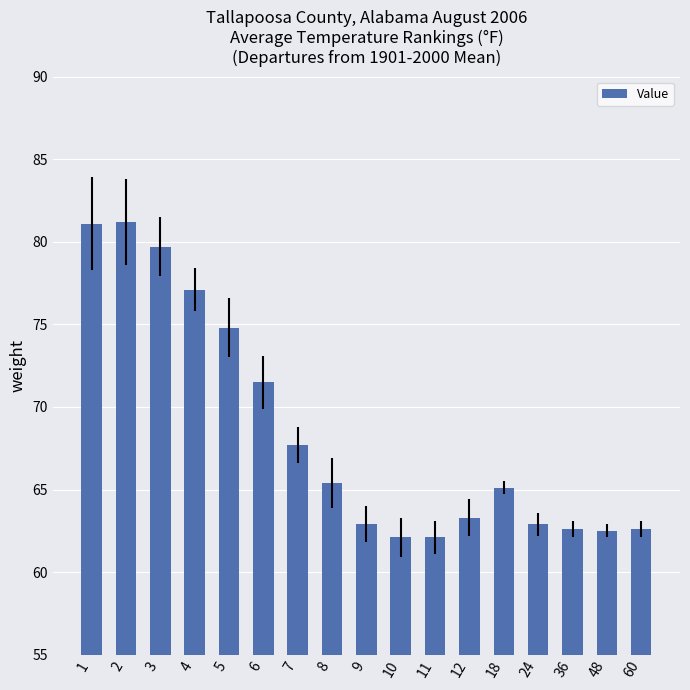

True or false: the data shows 101.5 at 11.

False